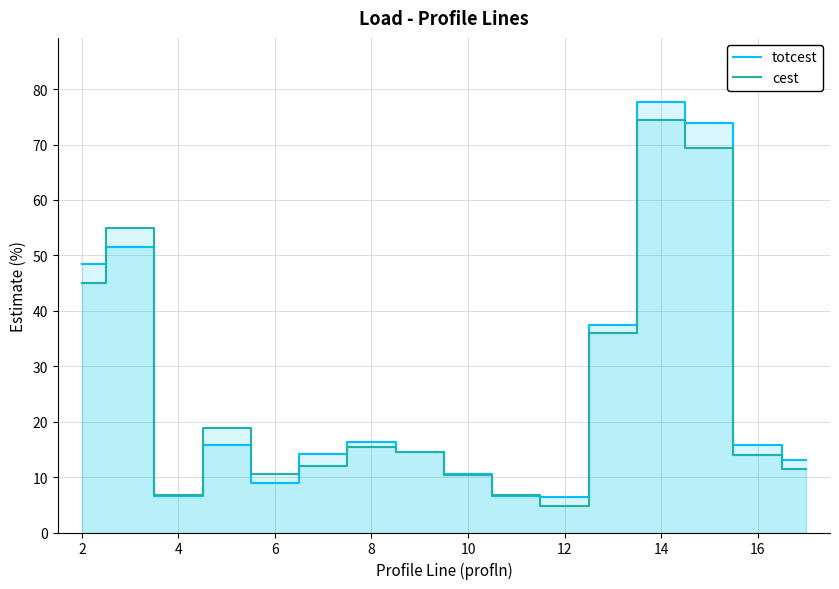

At which category is the sum across all series the highest?

14